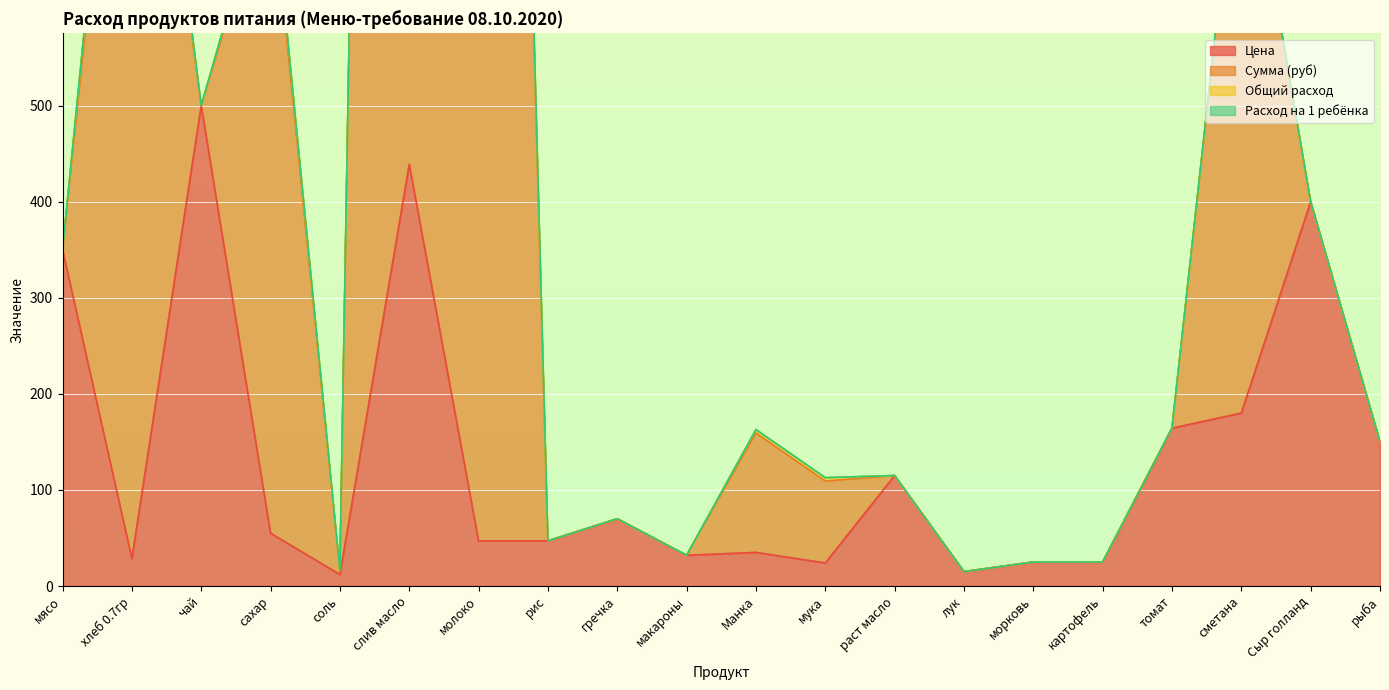

Count the number of categories in the chart.

20